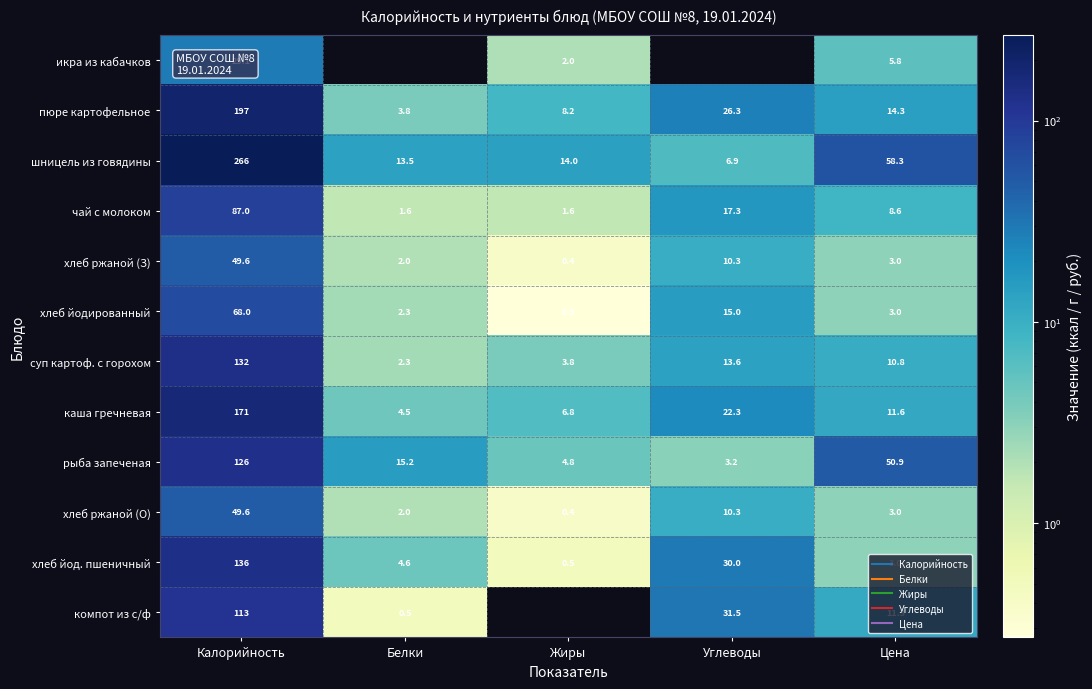

What is the sum of all шницель из говядины values?

358.7